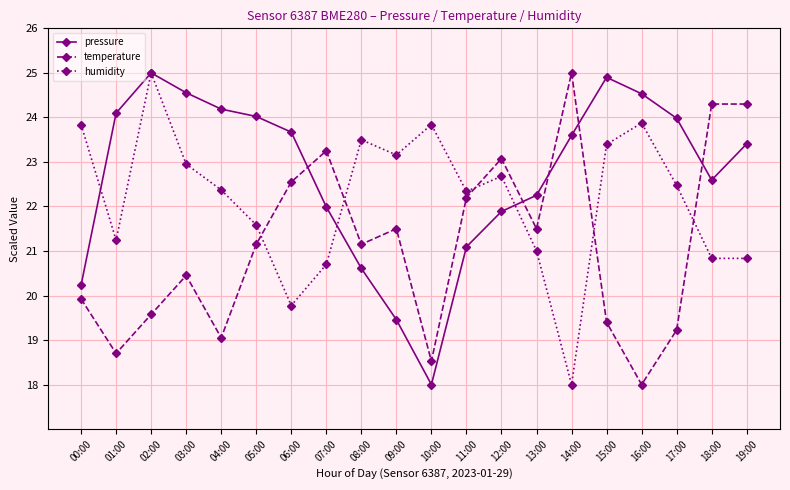

How many distinct data groups are displayed?

3